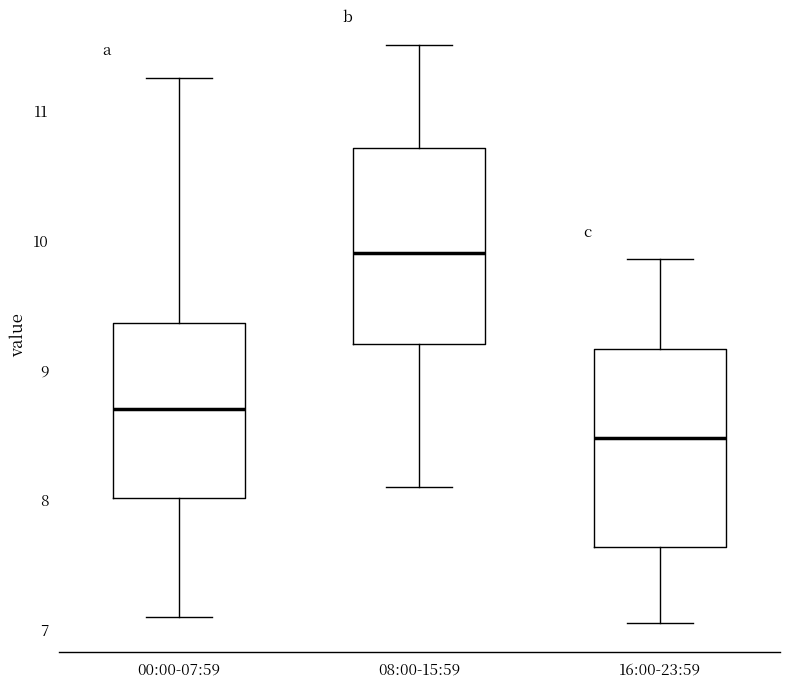

Where does the lower whisker of the box for 16:00-23:59 end on the y-axis? The values are not printed on the chart, so give them approximately, as read against the axis.

7.1